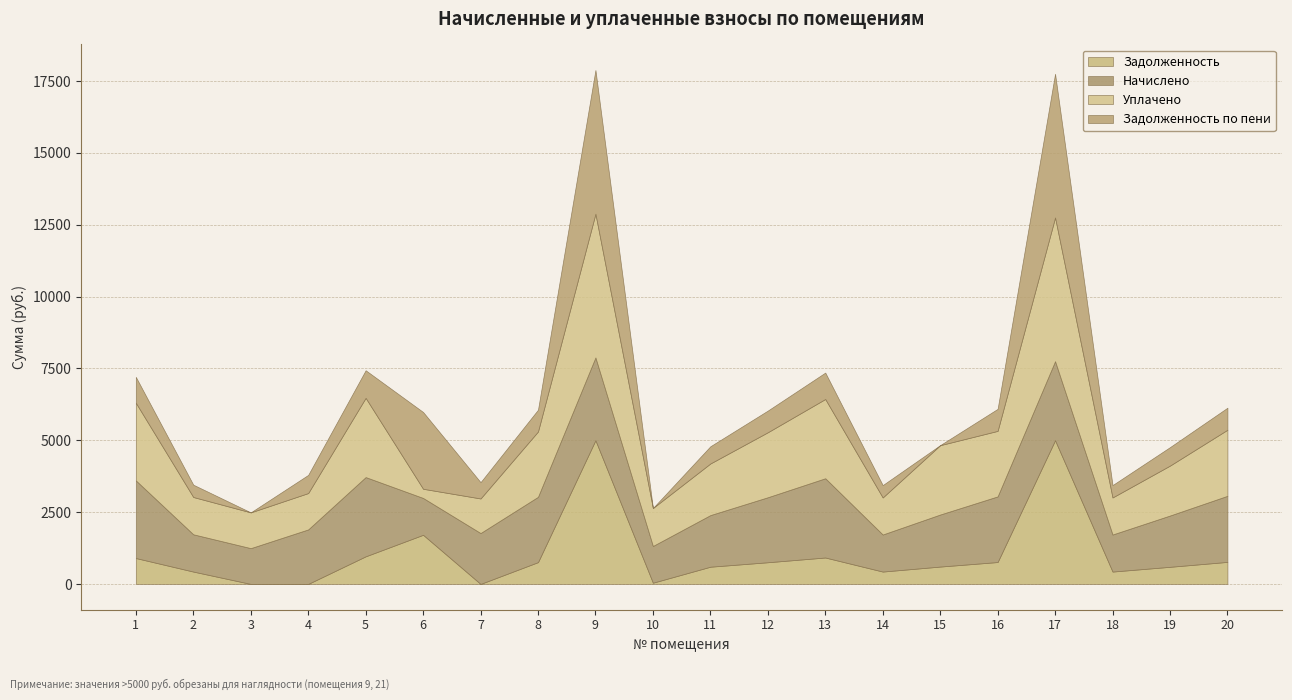

What is the total value across all series at 18?

3437.8